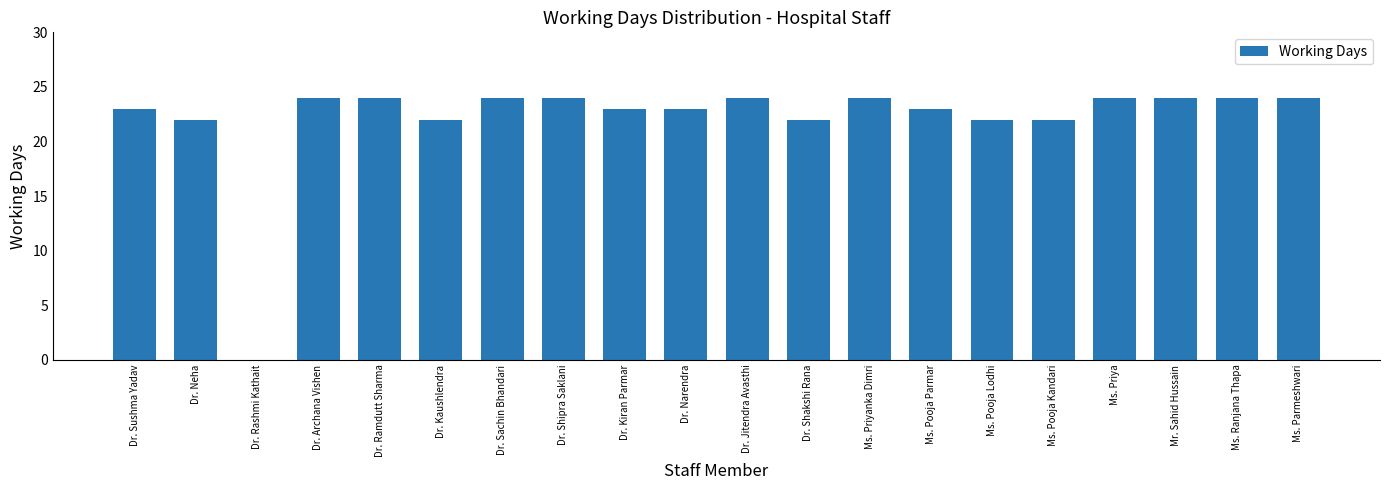

What is the sum of all values?

442